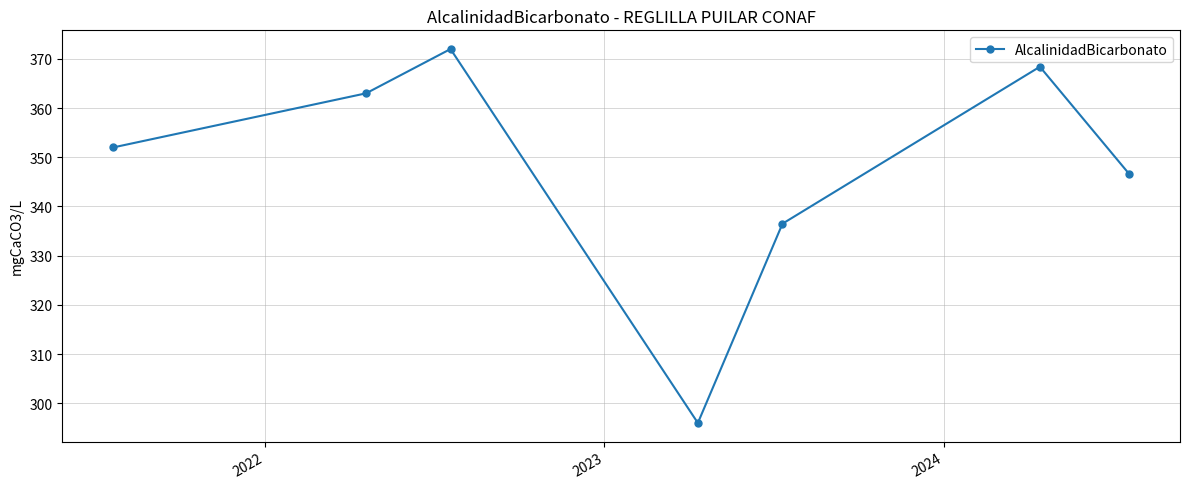

What is the maximum value shown in the chart?

372.0